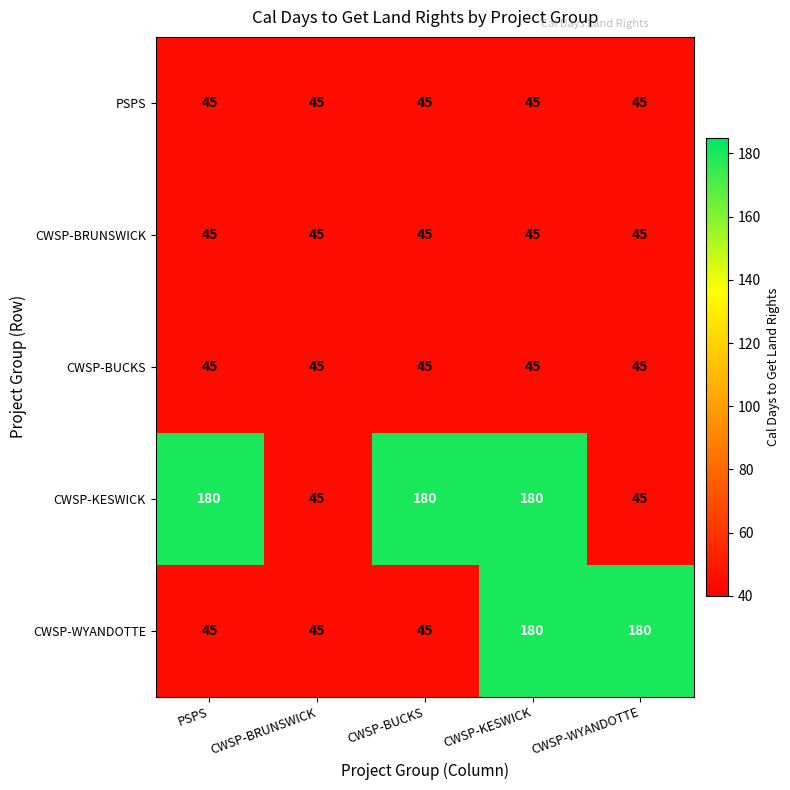

Between PSPS and CWSP-BRUNSWICK, which series saw the biggest shift?

CWSP-KESWICK